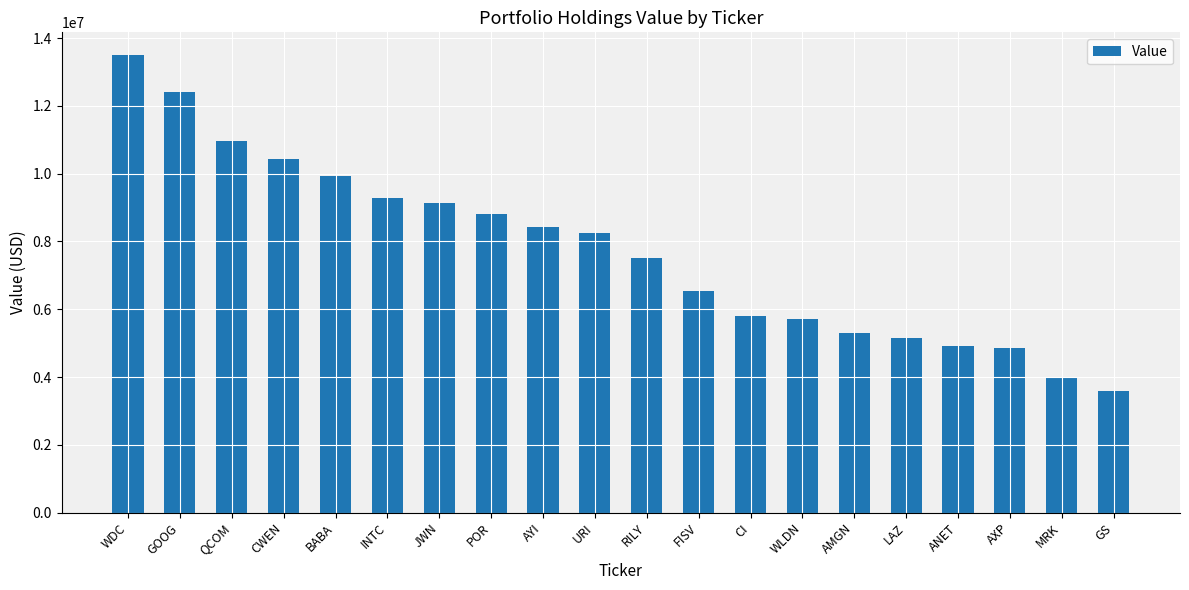

The value at RILY is 12750198. True or false?

False